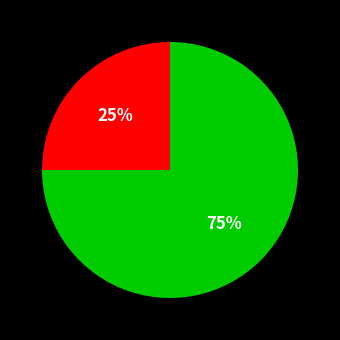

Is there any slice that represents more than half of the pie?

Yes